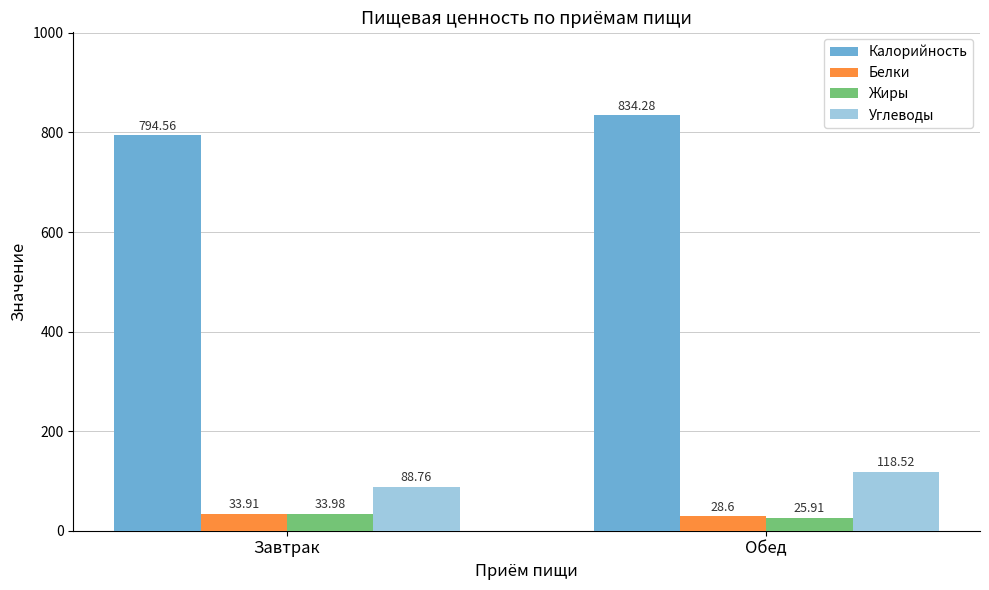

At which label is Калорийность closest to 814?

Завтрак